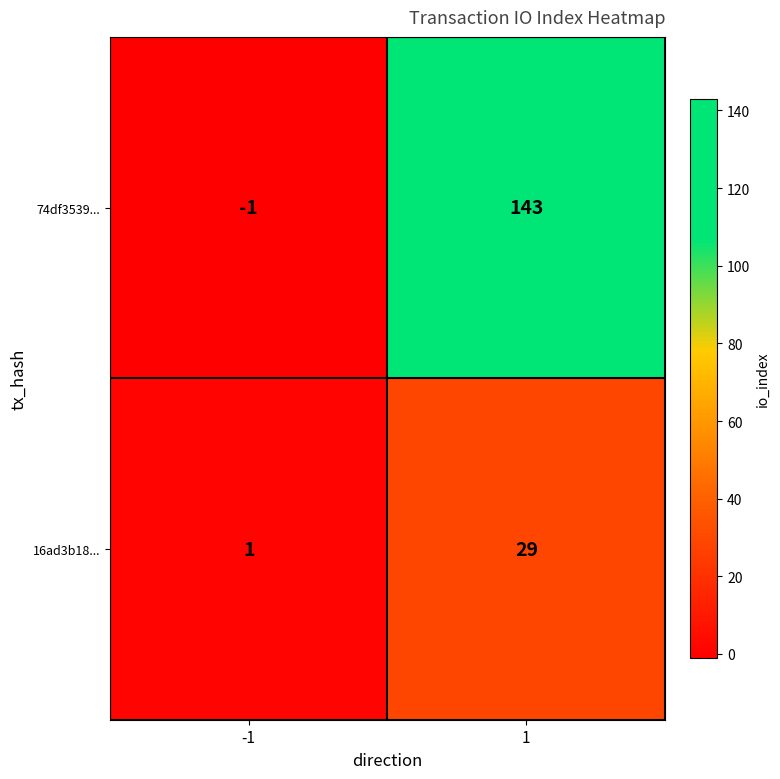

What is the greatest value displayed?

143